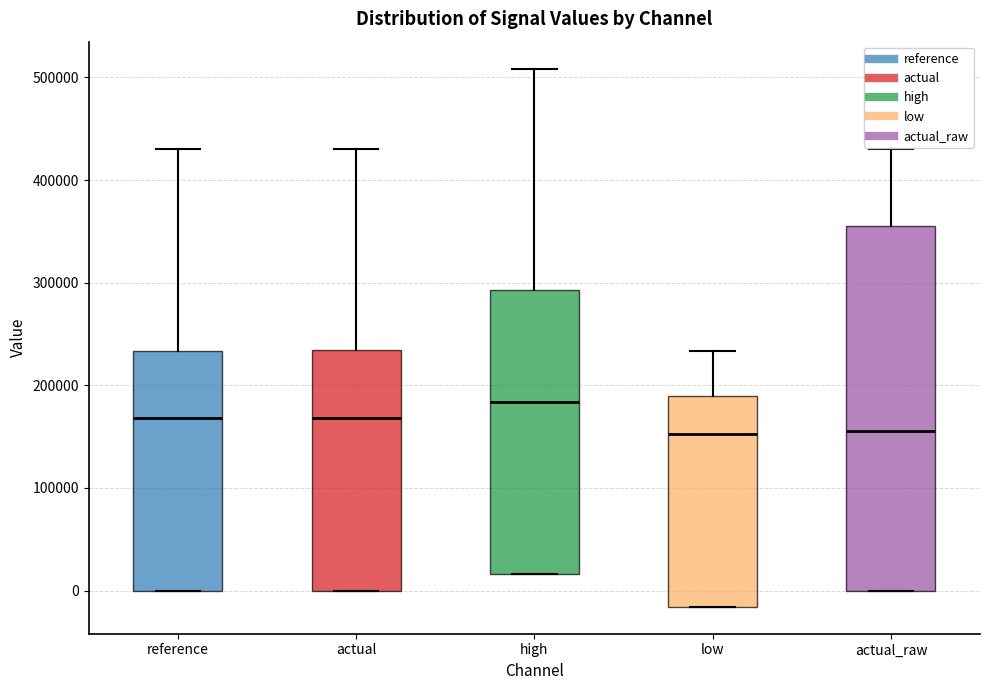

Reading left to right, read every box against the y-axis: the position of its median line, the range the box covers, and the ends of its whiskers. The values are not printed on the chart, so give them approximately, as read against the axis.

reference: median 170000, box 0 to 230000, whiskers 0 to 430000
actual: median 170000, box 0 to 230000, whiskers 0 to 430000
high: median 180000, box 20000 to 290000, whiskers 20000 to 510000
low: median 150000, box -20000 to 190000, whiskers -20000 to 230000
actual_raw: median 160000, box 0 to 360000, whiskers 0 to 430000